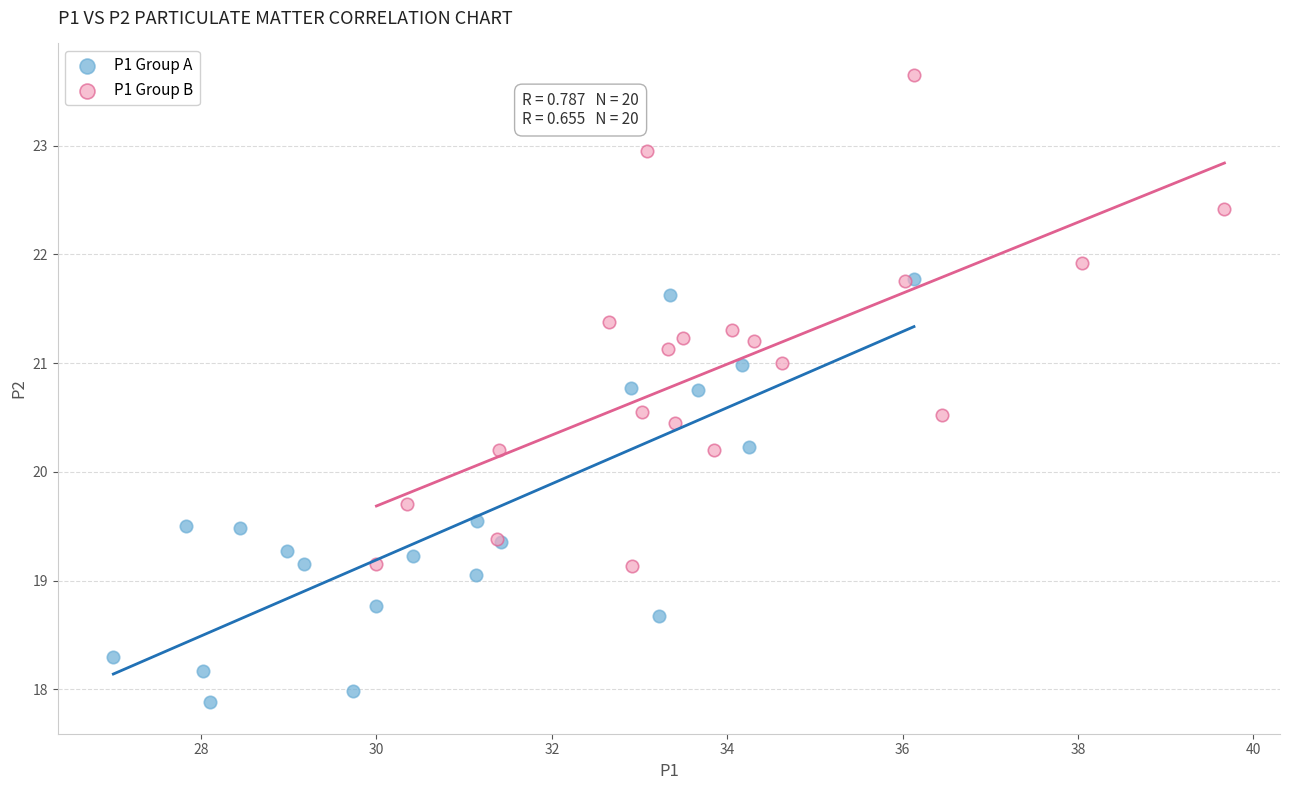

Which series reaches the maximum Y coordinate?

P1 Group B